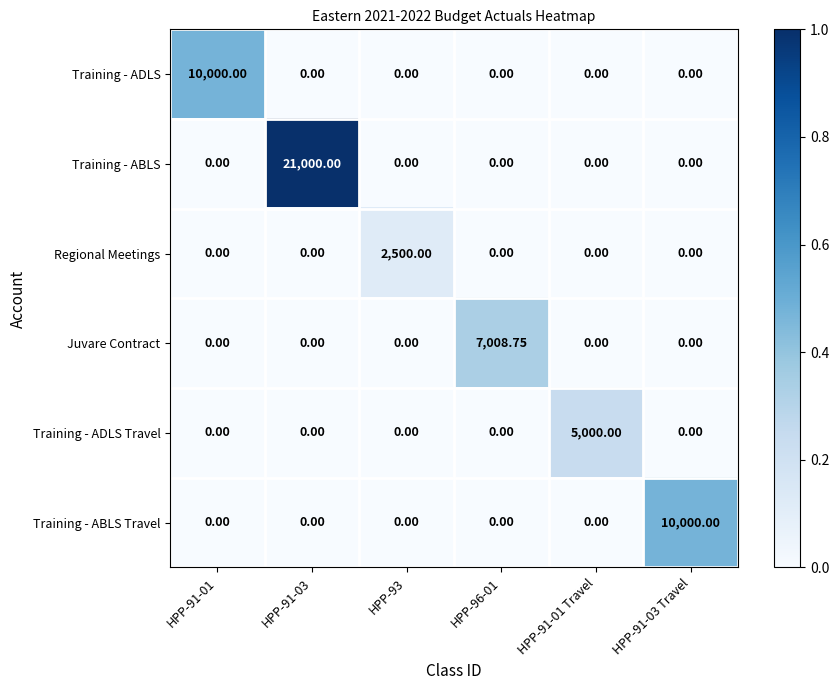

Which series has the largest total across all categories?

Training - ABLS